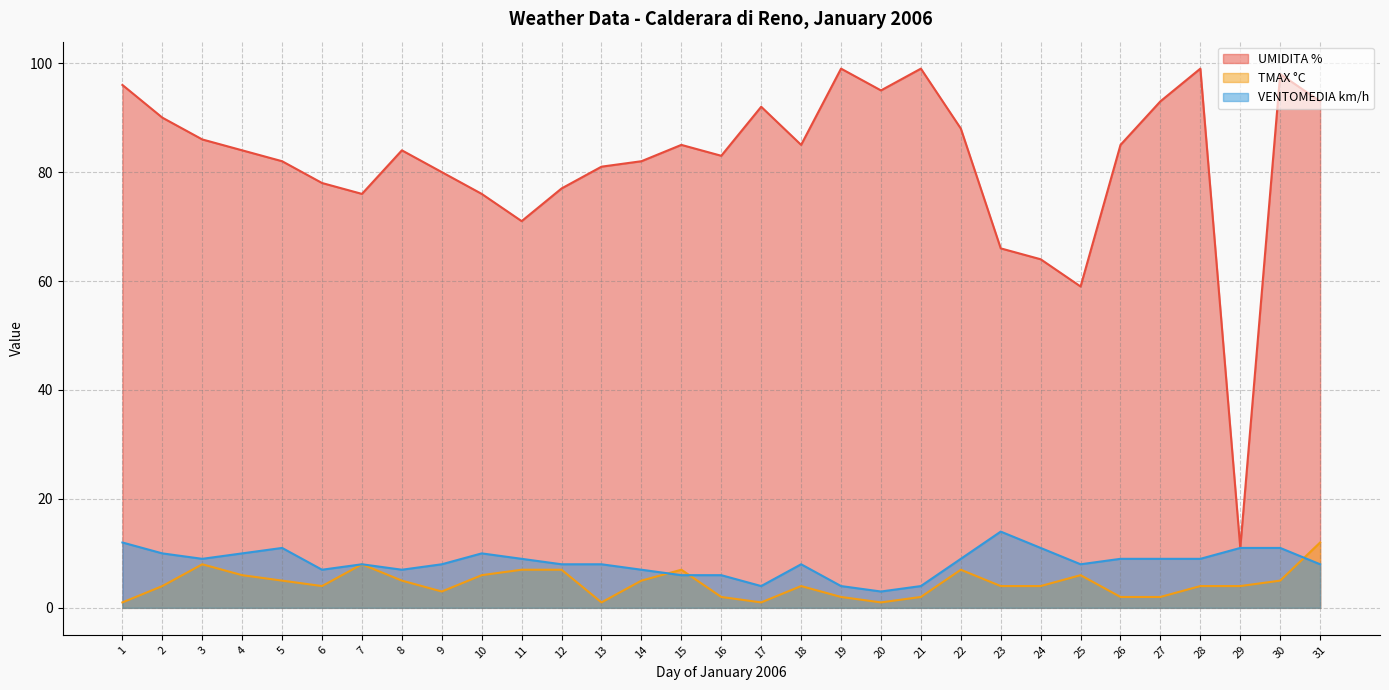

Reading left to right, transcribe all the data shown in this chart.

UMIDITA %: 1=96	2=90	3=86	4=84	5=82	6=78	7=76	8=84	9=80	10=76	11=71	12=77	13=81	14=82	15=85	16=83	17=92	18=85	19=99	20=95	21=99	22=88	23=66	24=64	25=59	26=85	27=93	28=99	29=11	30=98	31=93
TMAX °C: 1=1	2=4	3=8	4=6	5=5	6=4	7=8	8=5	9=3	10=6	11=7	12=7	13=1	14=5	15=7	16=2	17=1	18=4	19=2	20=1	21=2	22=7	23=4	24=4	25=6	26=2	27=2	28=4	29=4	30=5	31=12
VENTOMEDIA km/h: 1=12	2=10	3=9	4=10	5=11	6=7	7=8	8=7	9=8	10=10	11=9	12=8	13=8	14=7	15=6	16=6	17=4	18=8	19=4	20=3	21=4	22=9	23=14	24=11	25=8	26=9	27=9	28=9	29=11	30=11	31=8